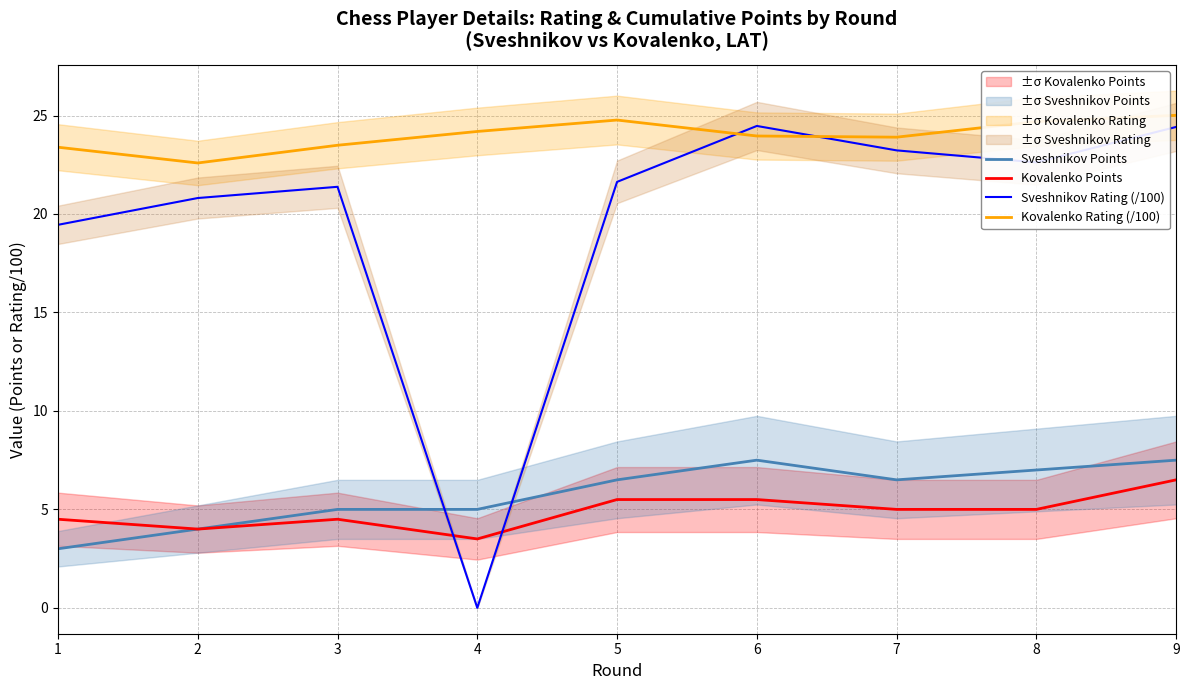

At which category is the sum across all series the highest?

9